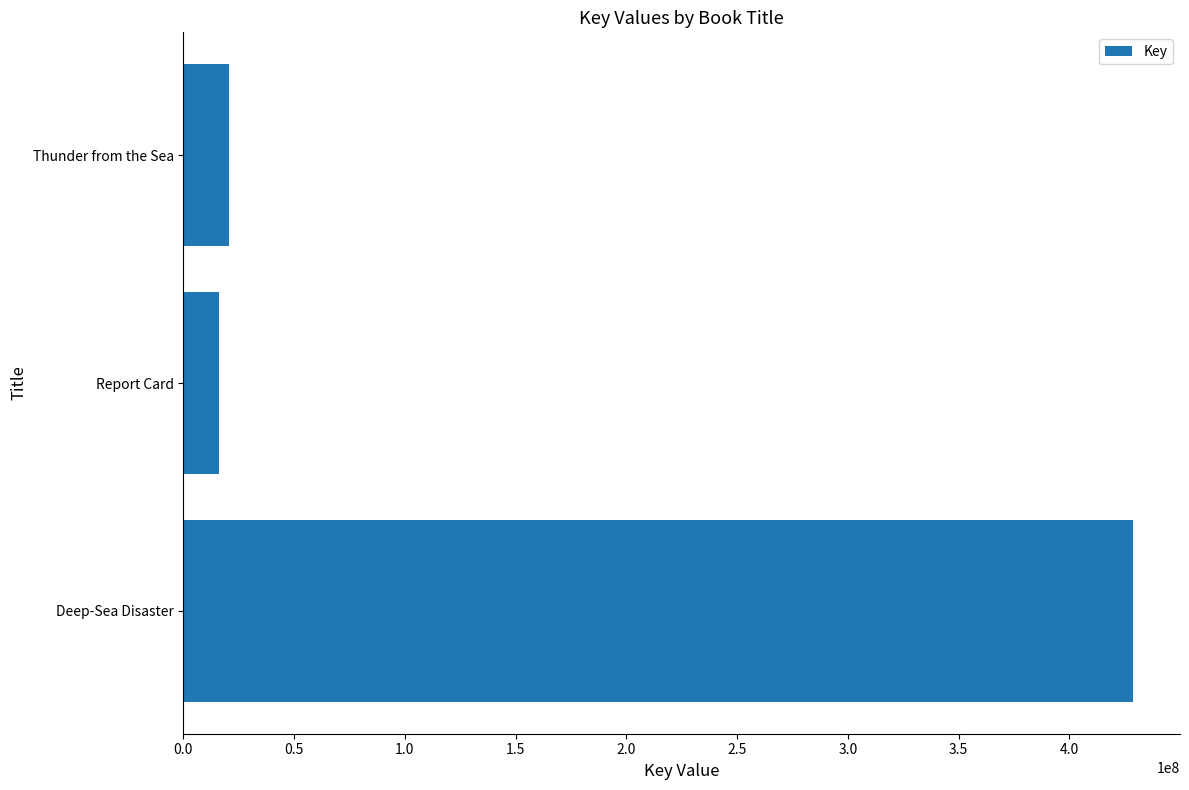

What is the difference between the maximum and second lowest values?

408085095